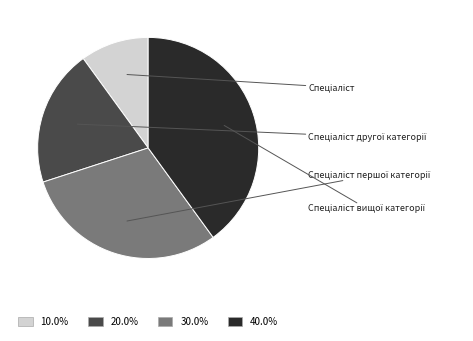

Does Спеціаліст першої категорії represent more than half of the total?

No